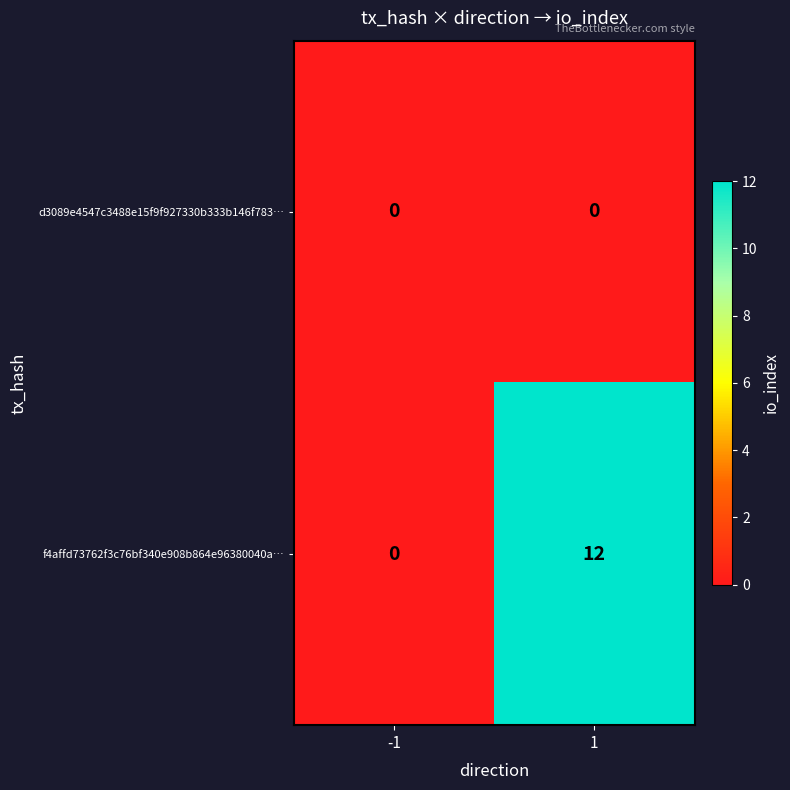

Rank the series by their average value, from lowest to highest.

d3089e4547c3488e15f9f927330b333b146f783…, f4affd73762f3c76bf340e908b864e96380040a…